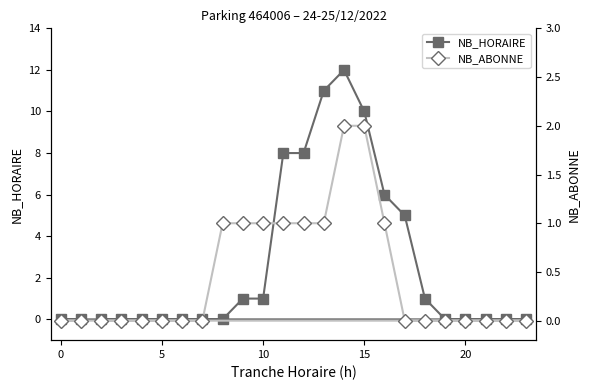

List the series in order of their overall mean, lowest first.

NB_ABONNE, NB_HORAIRE